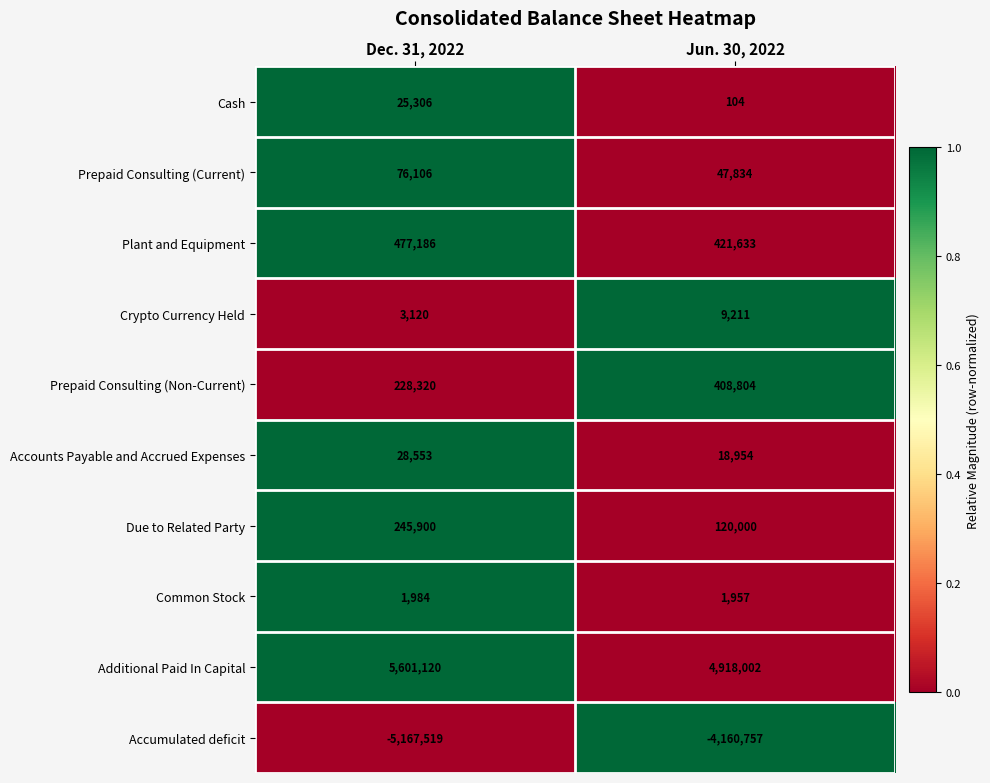

Rank the series by their maximum value, from highest to lowest.

Additional Paid In Capital, Plant and Equipment, Prepaid Consulting (Non-Current), Due to Related Party, Prepaid Consulting (Current), Accounts Payable and Accrued Expenses, Cash, Crypto Currency Held, Common Stock, Accumulated deficit